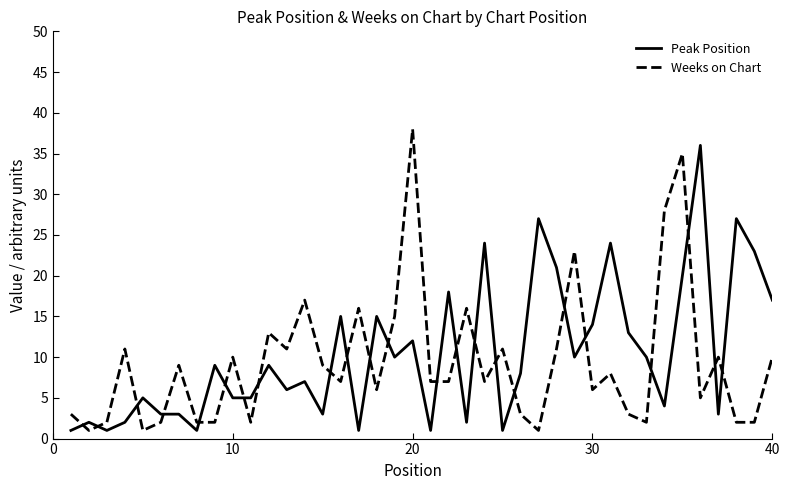

True or false: Peak Position and Weeks on Chart intersect in this chart.

True